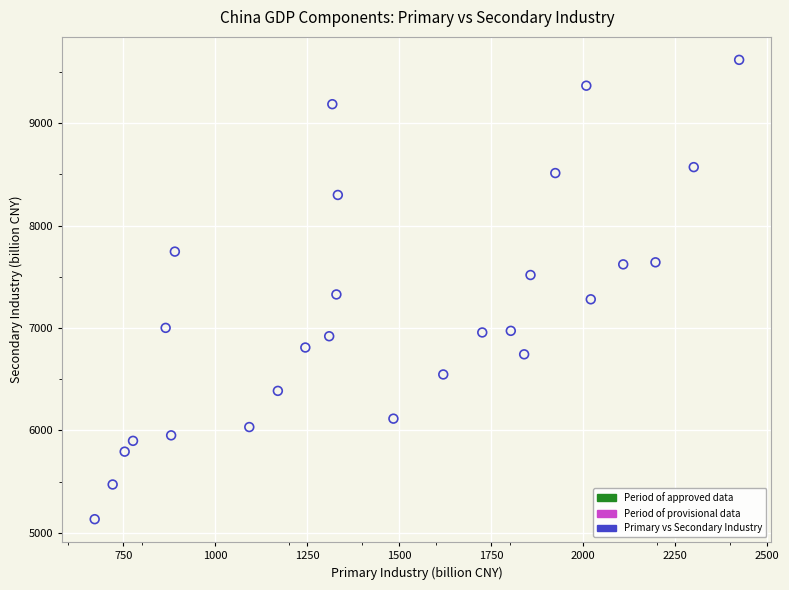

What is the range of X values (max minus min)?

1751.3